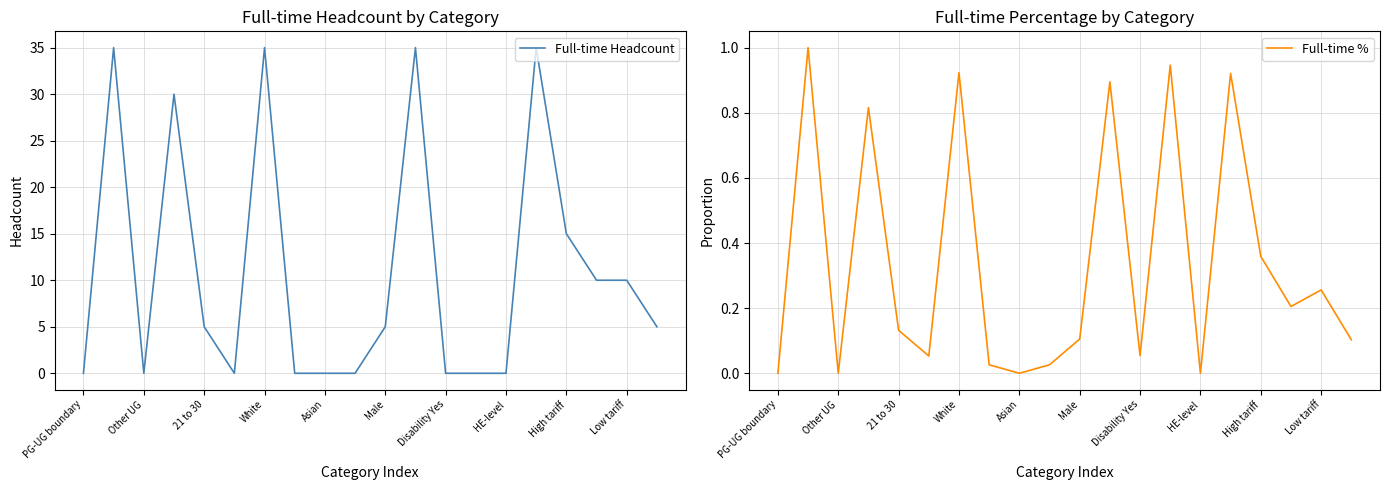

At which label is Full-time Headcount closest to 17?

High tariff